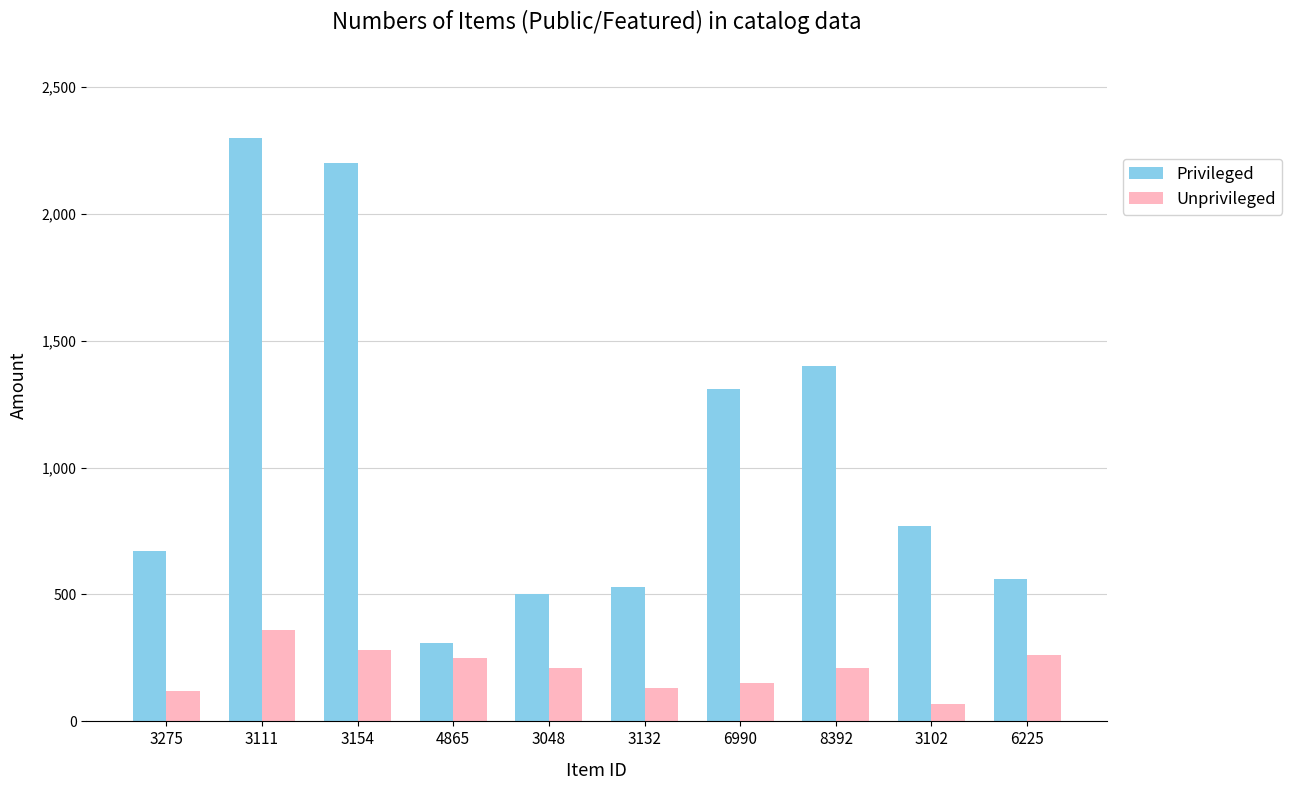

The value of Privileged at 4865 is 310. True or false?

True